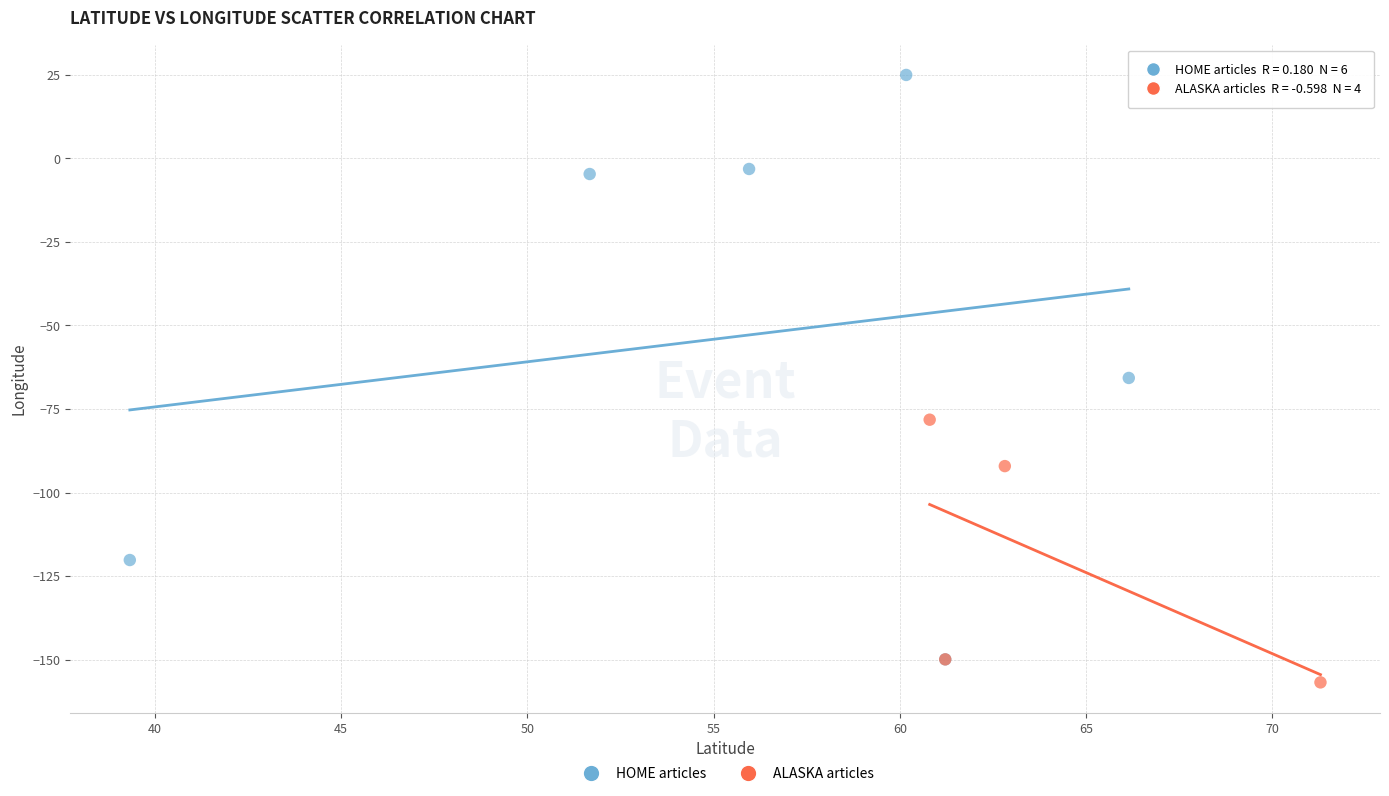

Which series reaches the maximum Y coordinate?

HOME articles